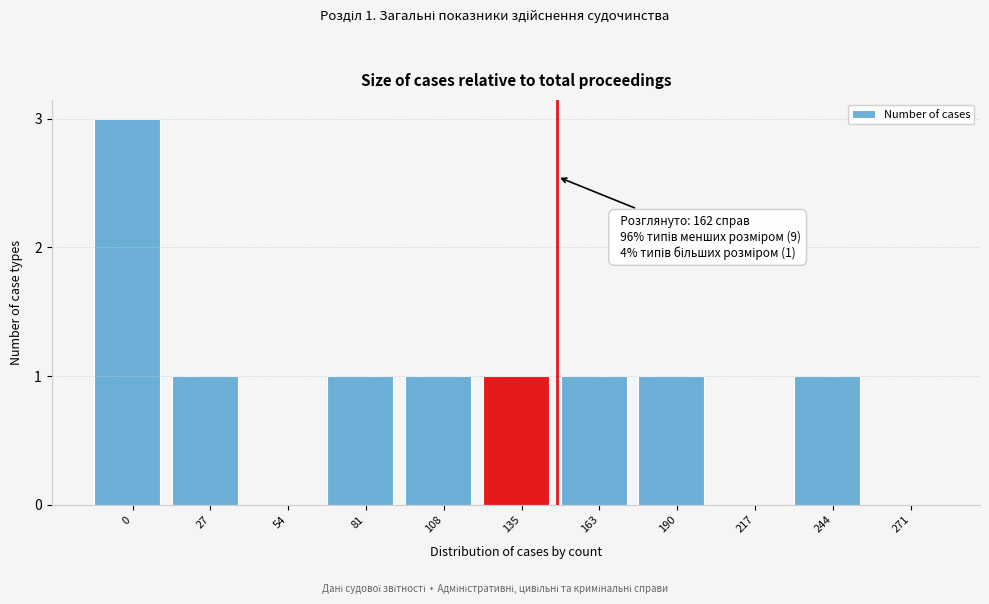

Reading right to left, extract all data points from this chart.

271=0	244=1	217=0	190=1	163=1	135=1	108=1	81=1	54=0	27=1	0=3